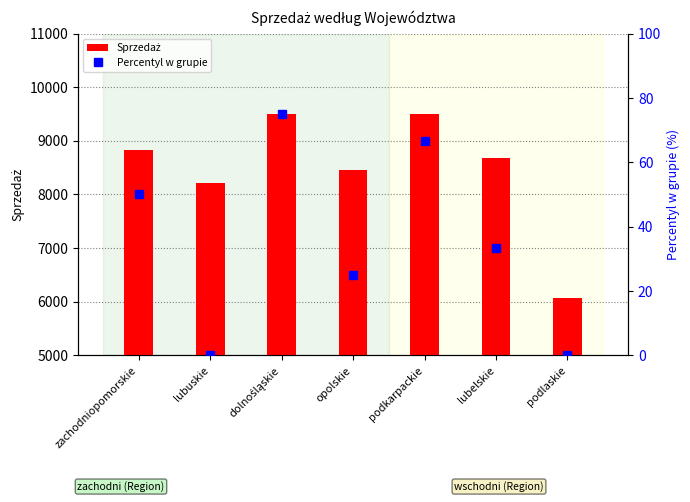

At which label does Percentyl w grupie reach its minimum?

lubuskie